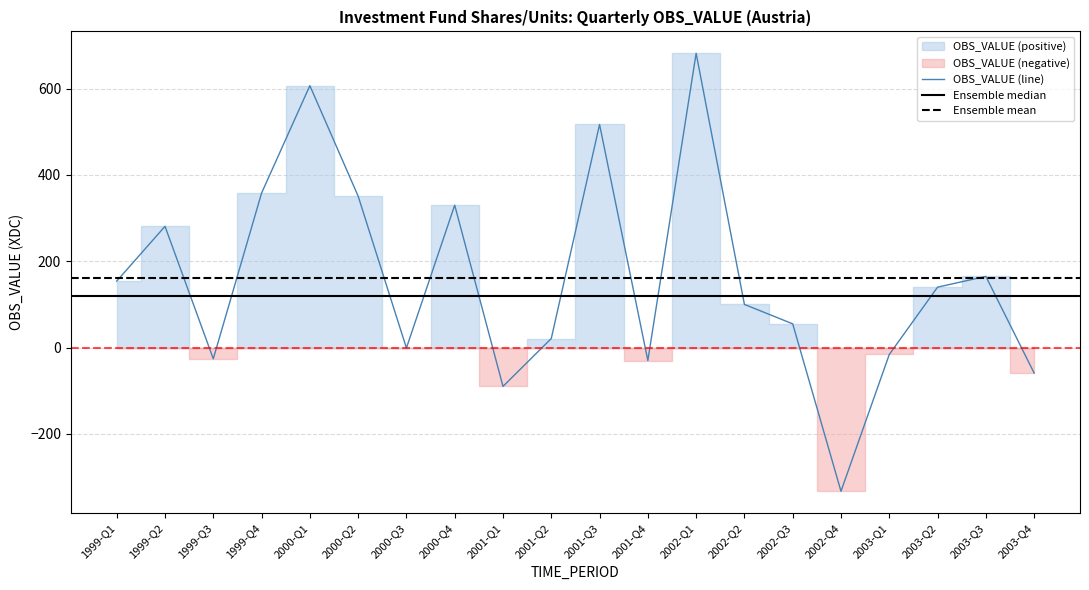

How many values exceed 140?

9